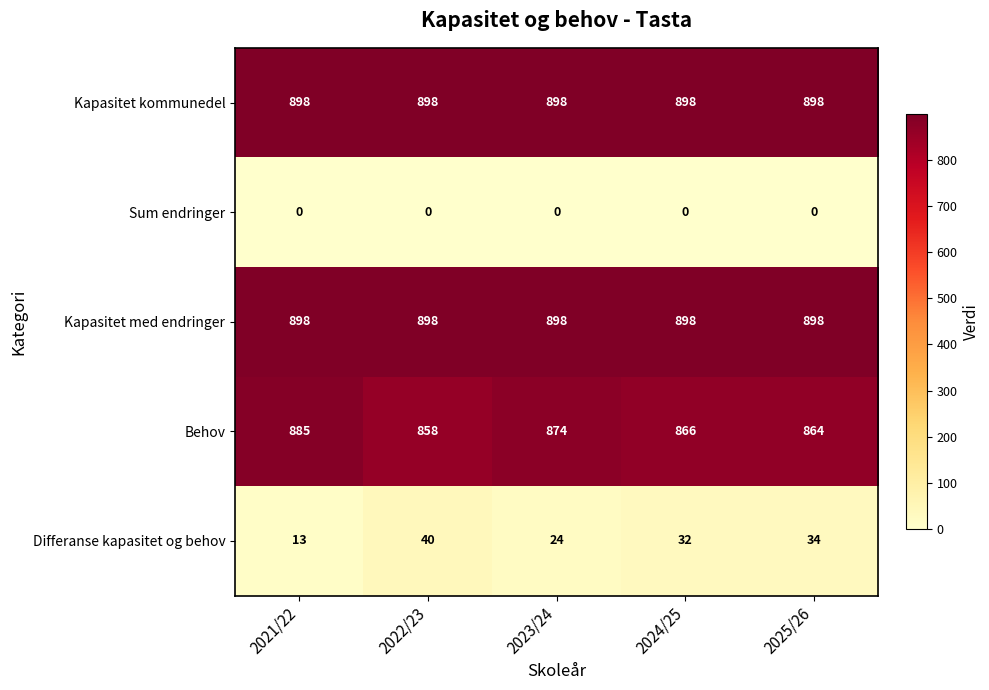

What is the difference between the highest and lowest values at 2024/25?

898